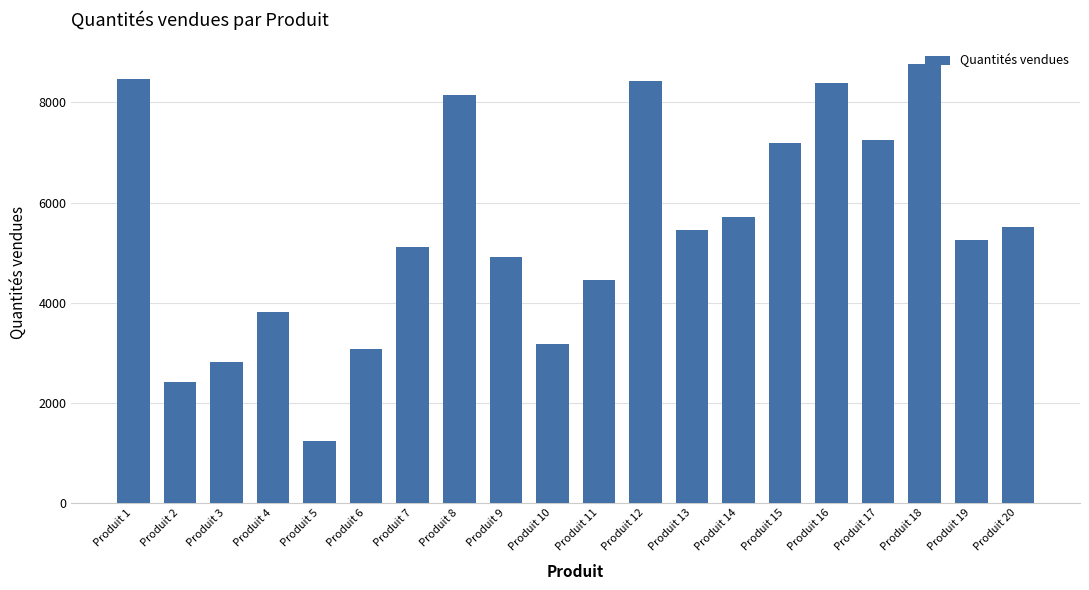

What is the smallest value displayed?

1245